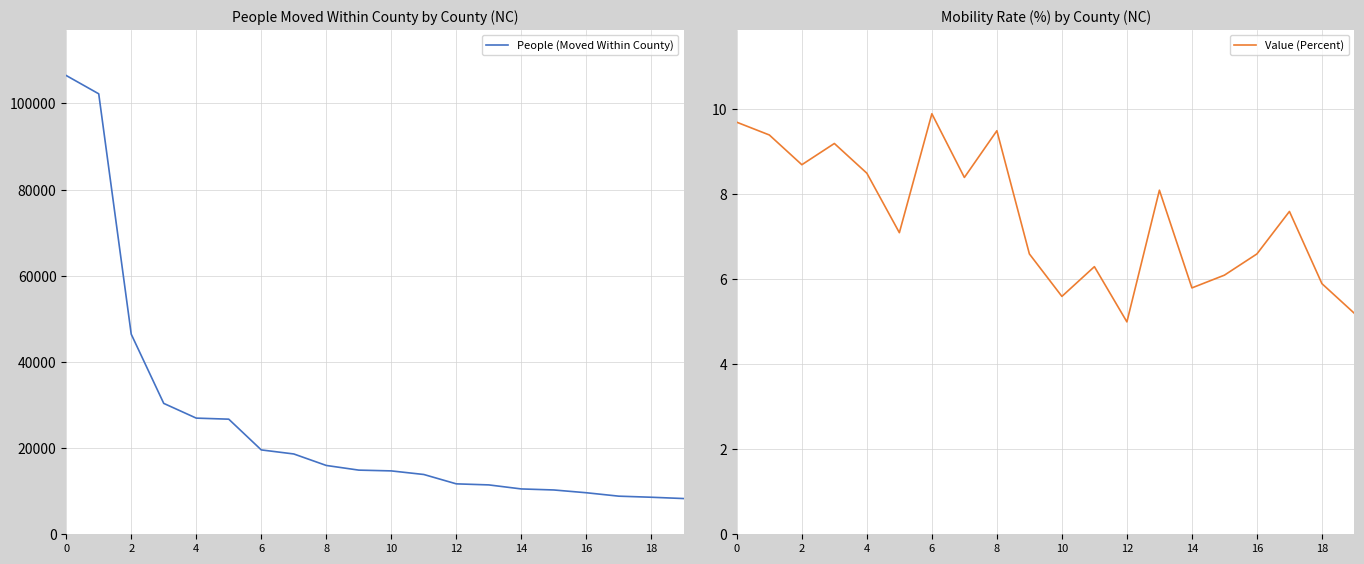

Which category has the lowest value across all series?

12